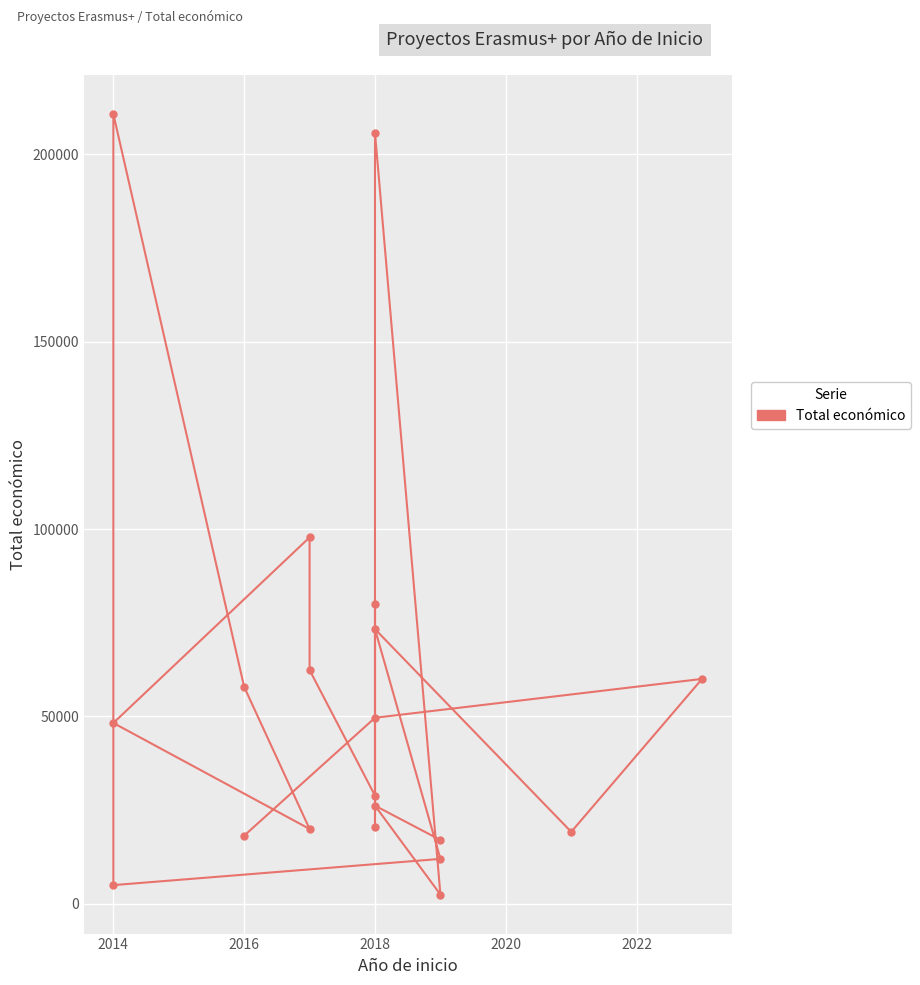

The value at 2018 is 26169. True or false?

True